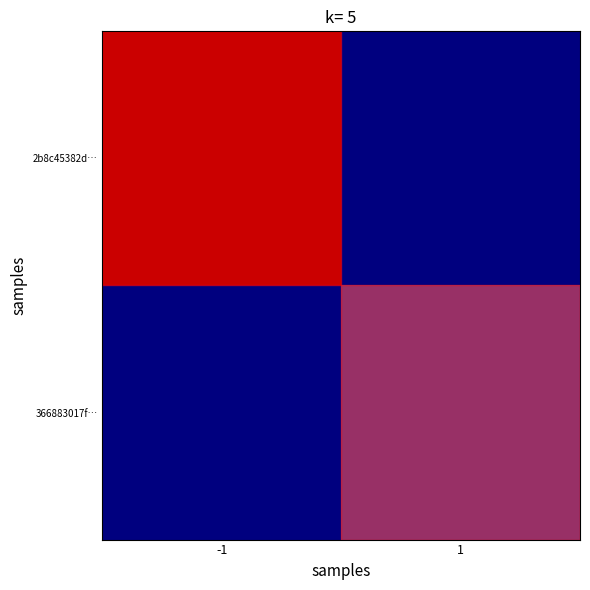

Which series has the largest total across all categories?

2b8c45382d…